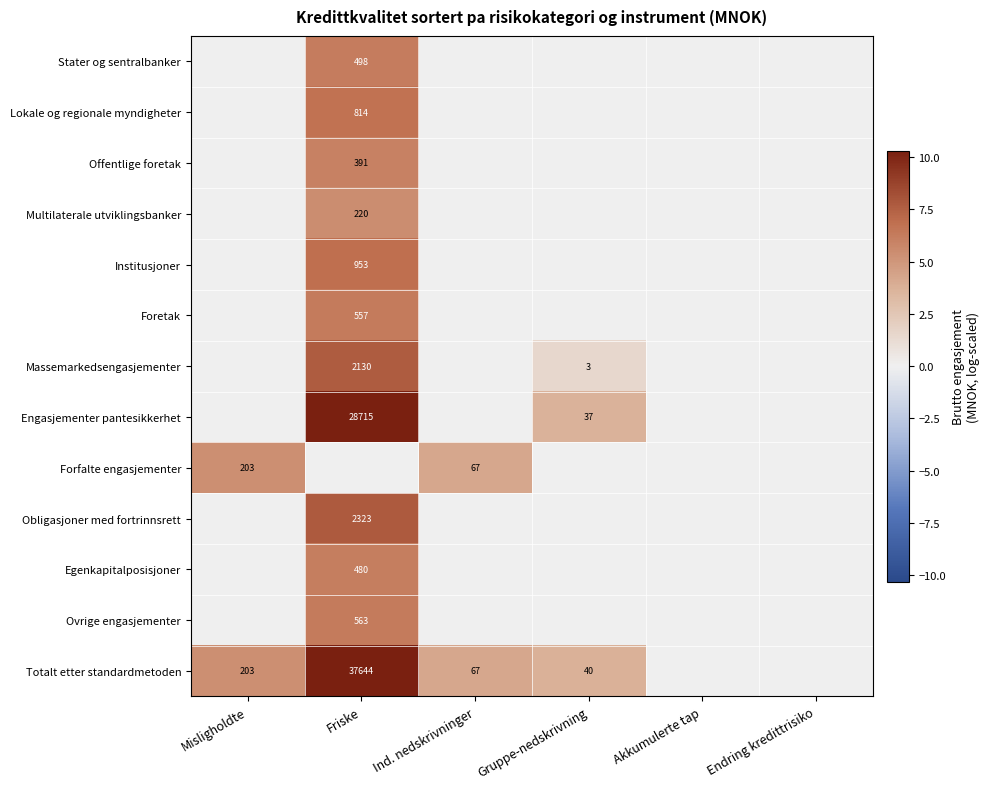

How many categories are shown in the chart?

6